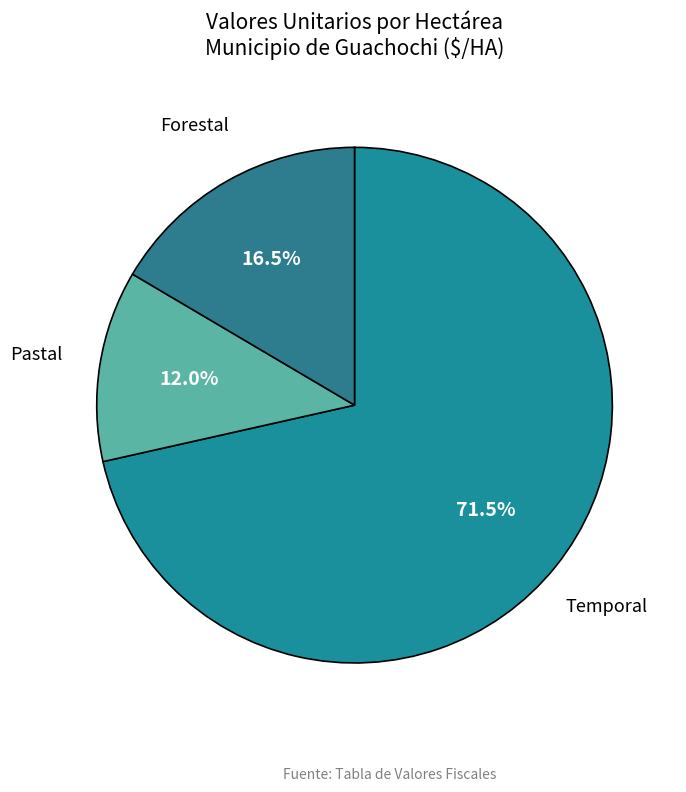

Which slice represents more than half of the pie?

Temporal